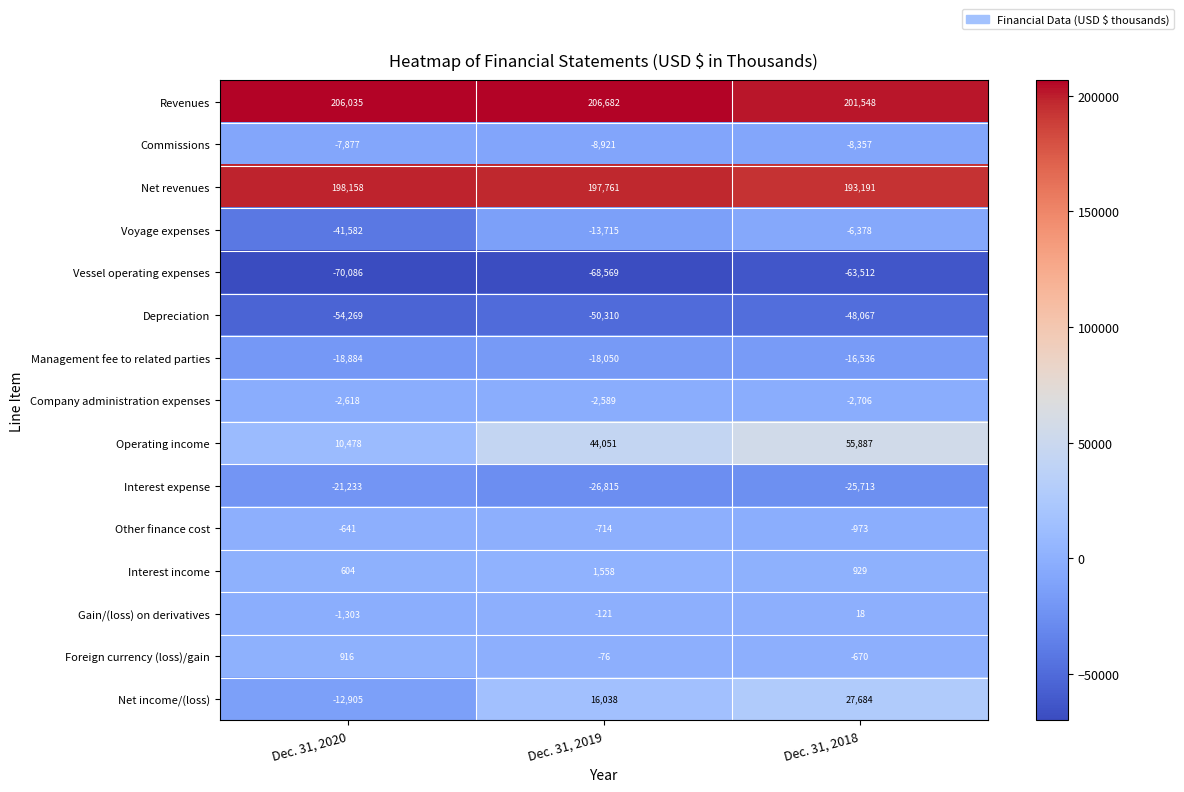

At which label is Commissions closest to -8399?

Dec. 31, 2018